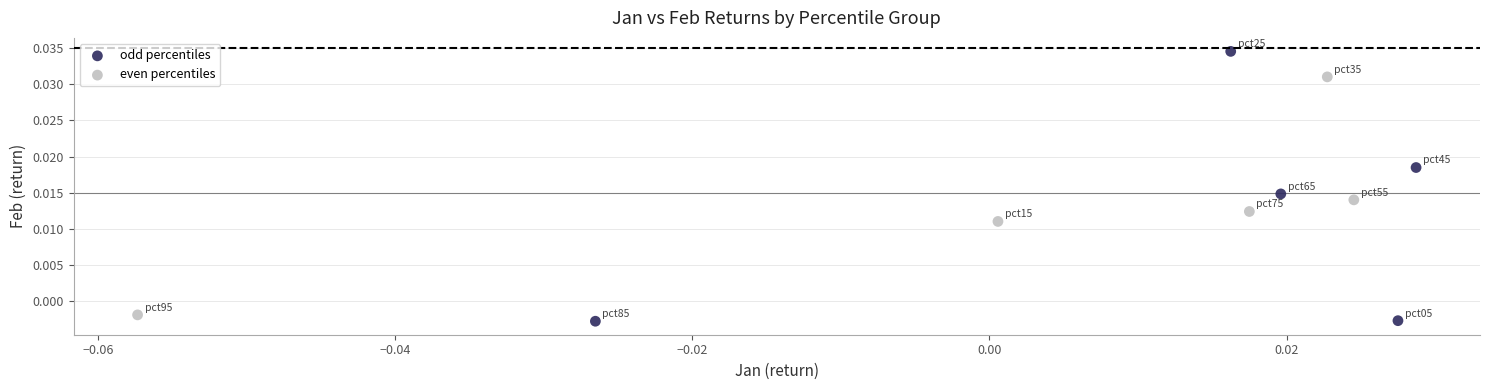

Which series contains the lowest Y value?

odd percentiles